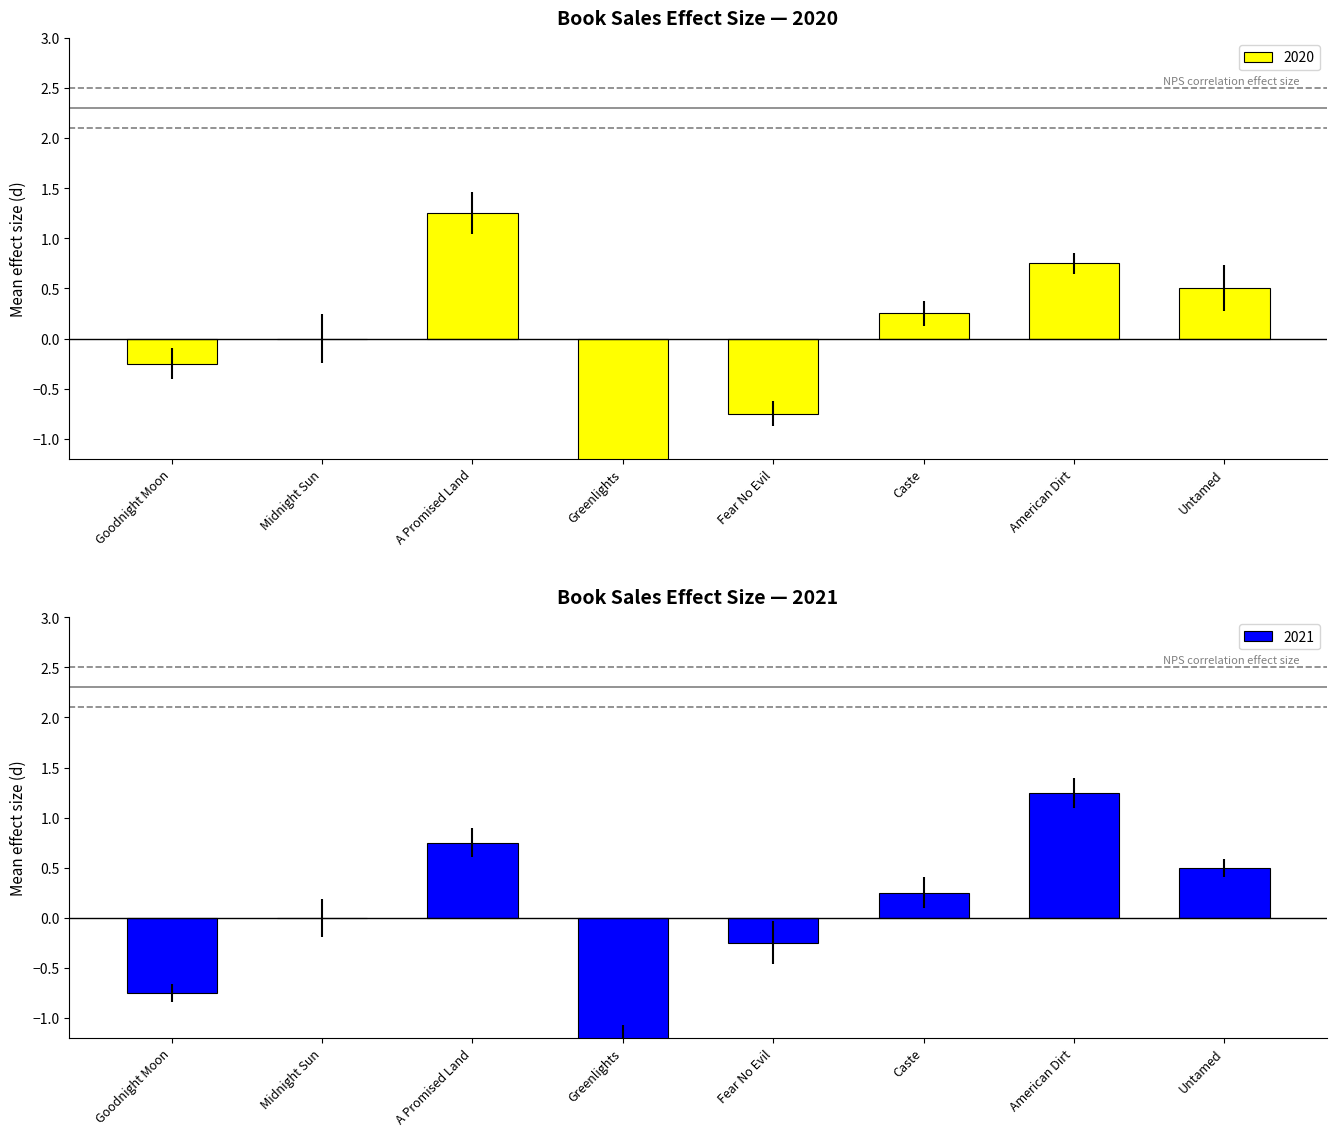

Reading left to right, extract all data points from this chart.

2020: Goodnight Moon=-0.2	Midnight Sun=0.0	A Promised Land=1.2	Greenlights=-1.8	Fear No Evil=-0.8	Caste=0.2	American Dirt=0.8	Untamed=0.5
2021: Goodnight Moon=-0.8	Midnight Sun=0.0	A Promised Land=0.8	Greenlights=-1.2	Fear No Evil=-0.2	Caste=0.2	American Dirt=1.2	Untamed=0.5